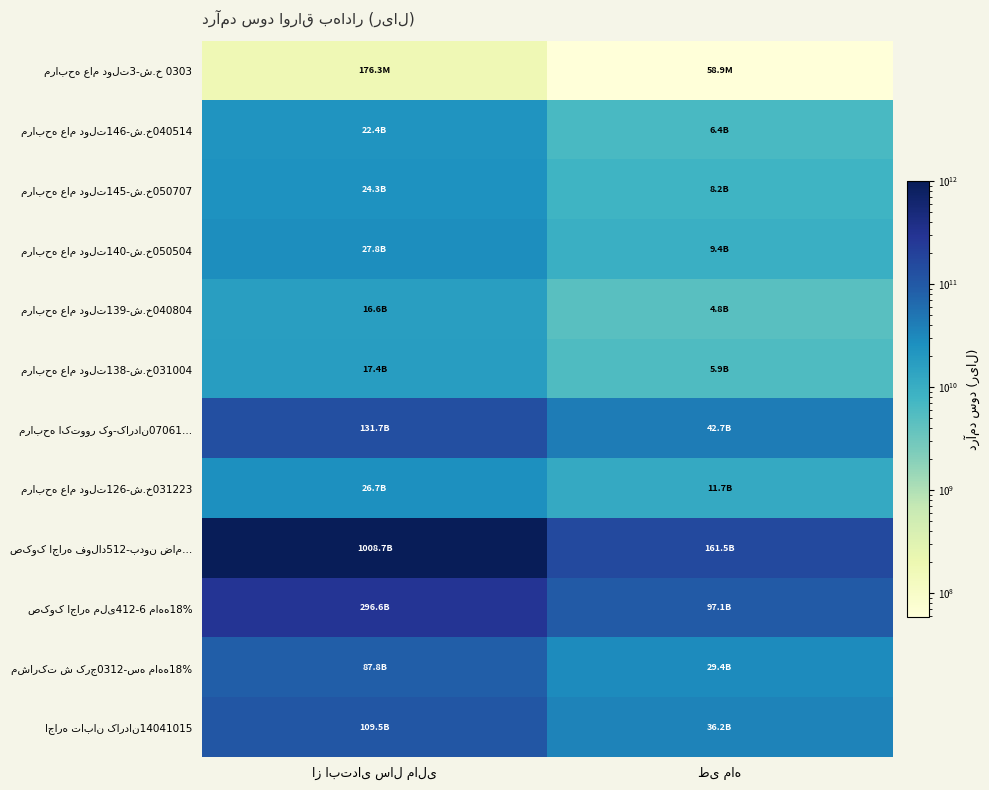

At which label is مرابحه عام دولت139-ش.خ040804 closest to 10677269495?

از ابتدای سال مالی